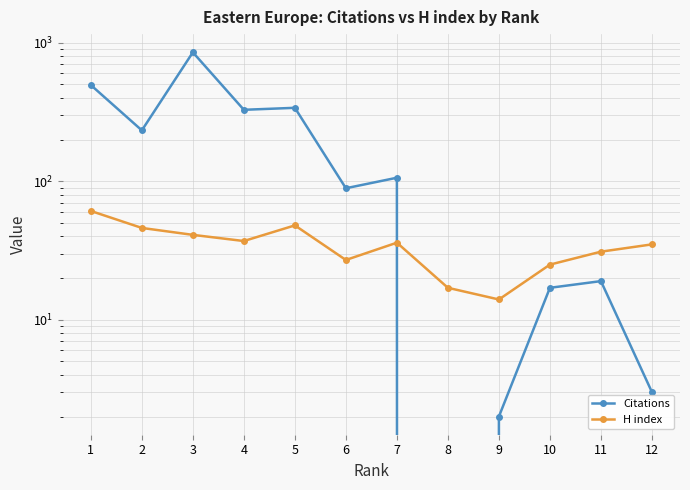

What is the sum of all H index values?

418